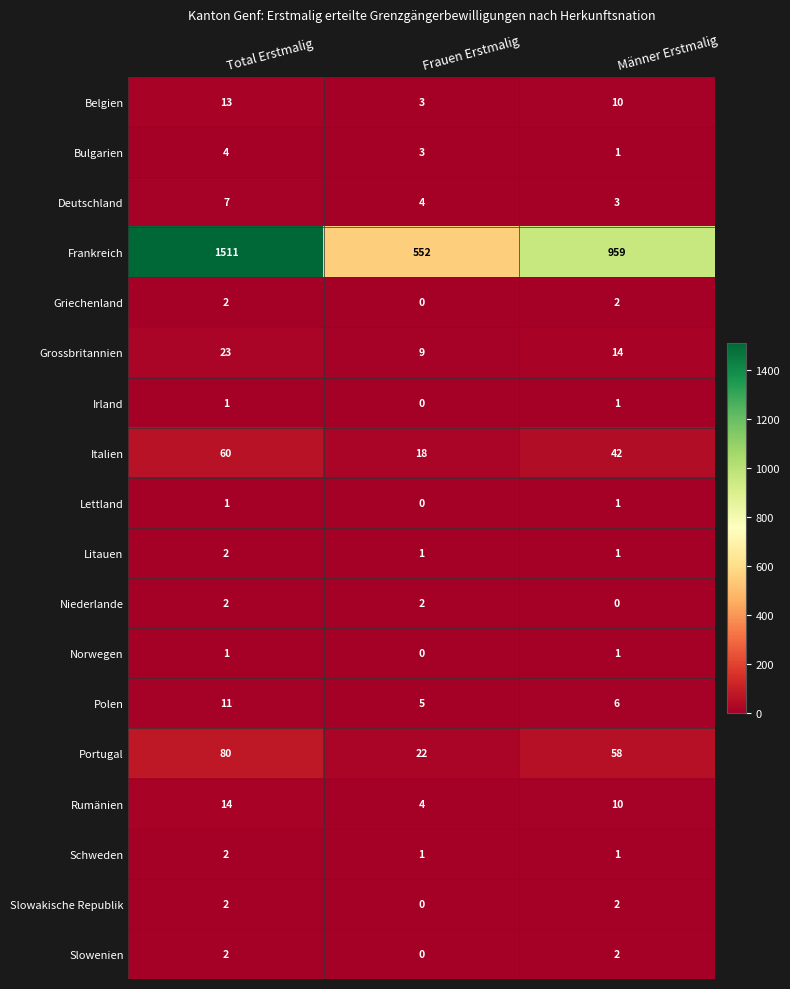

The value of Rumänien at Total Erstmalig is 14. True or false?

True